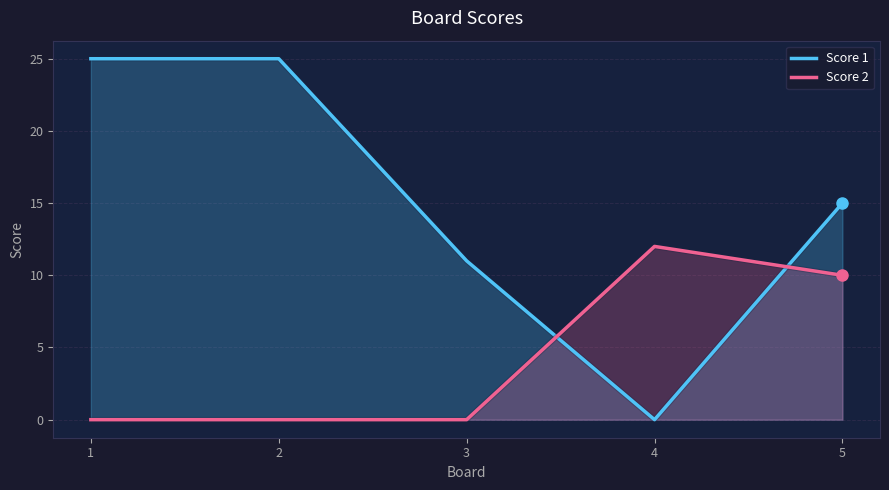

Reading right to left, transcribe all the data shown in this chart.

Score 1: 15	0	11	25	25
Score 2: 10	12	0	0	0